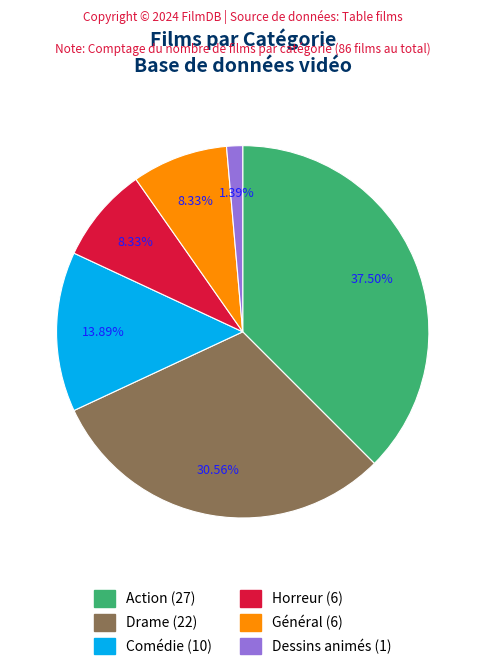

To the nearest percent, what percentage of the pie is Comédie?

14%